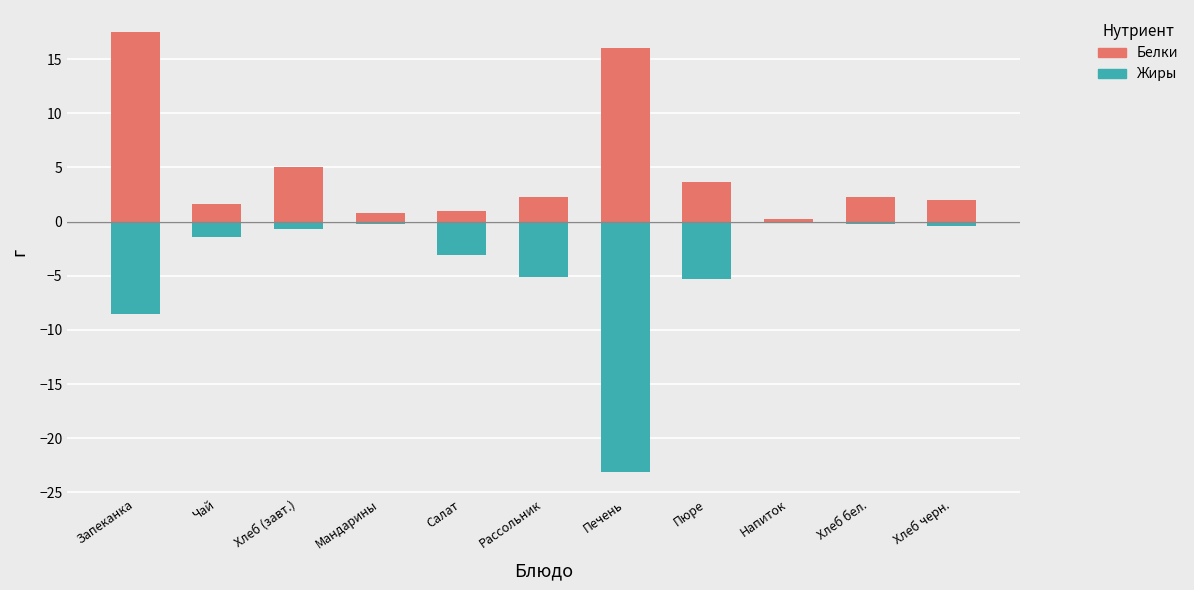

What is the smallest value displayed?

-23.1